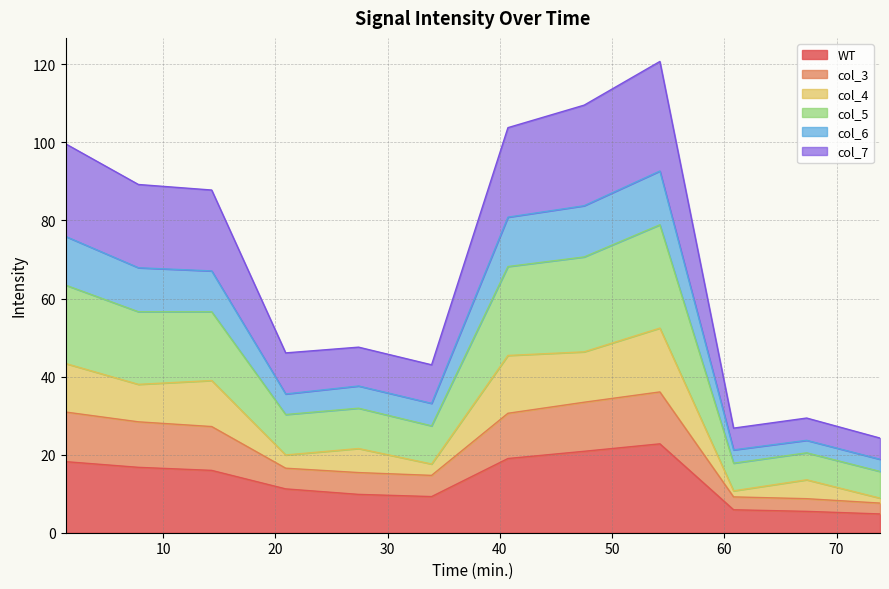

What is the label of the 6th point from the left?

33.92253